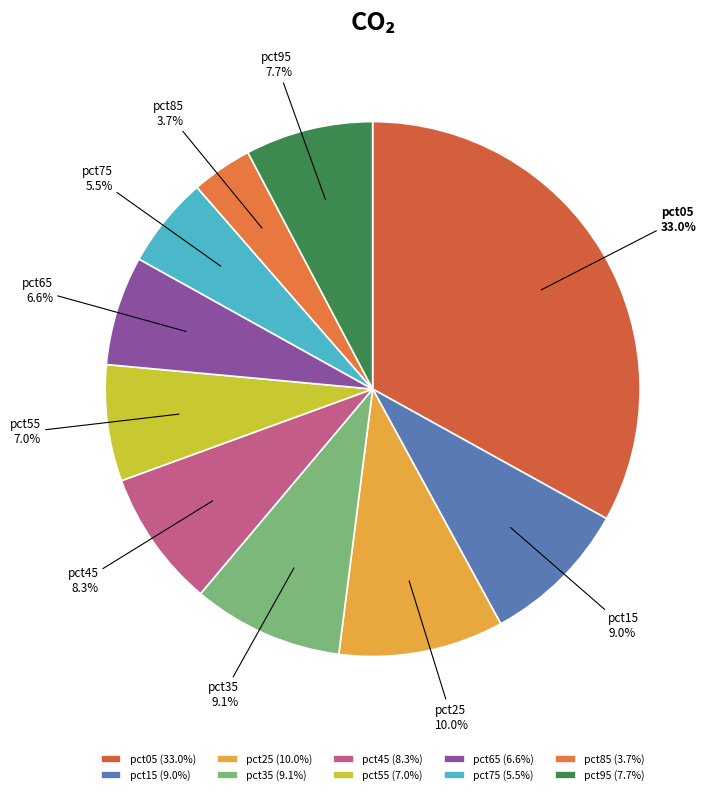

What portion of the pie excludes pct95?

92.3%